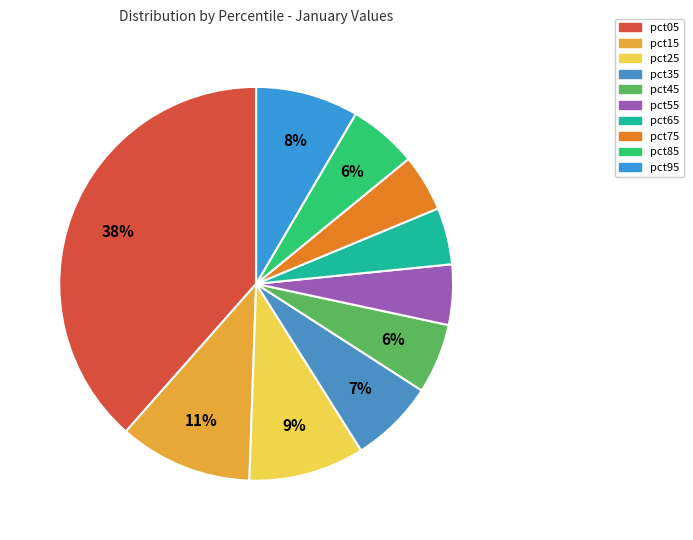

How many slices are in this pie chart?

10